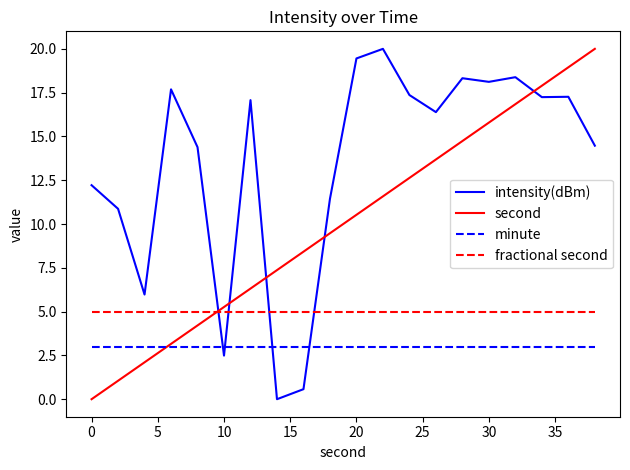

What is the minimum value for fractional second?

5.0